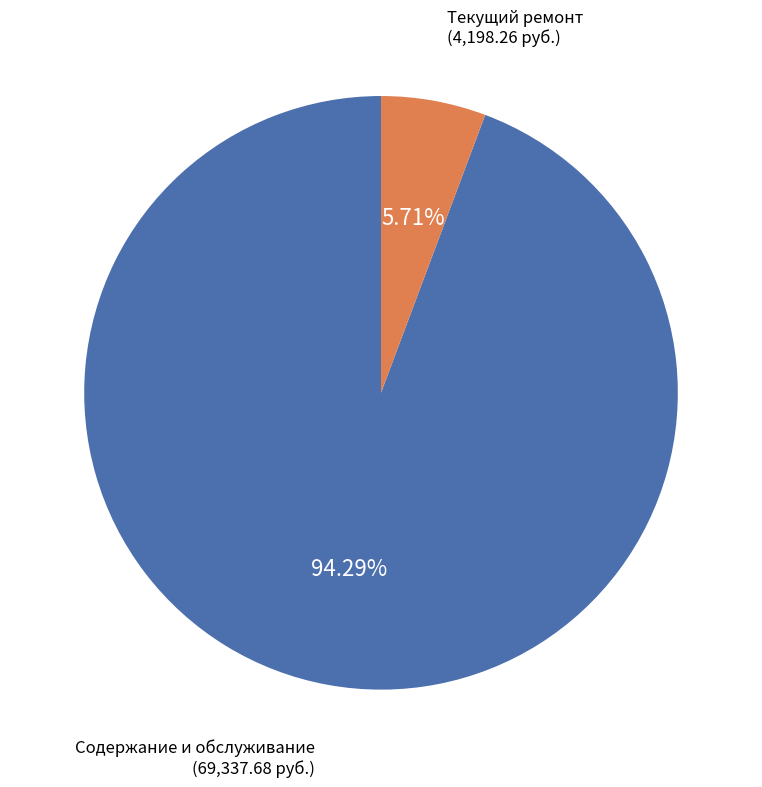

Does Текущий ремонт account for over 50% of the chart?

No